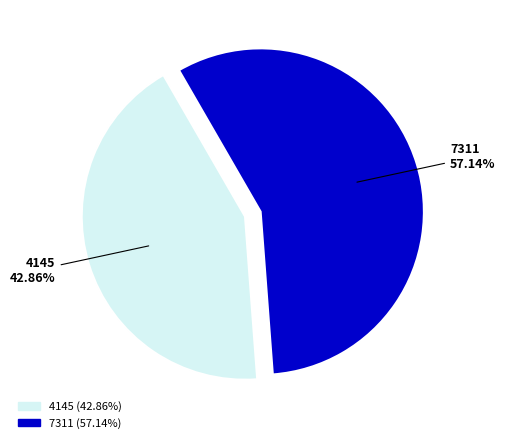

Between 4145 and 7311, which is larger?

7311